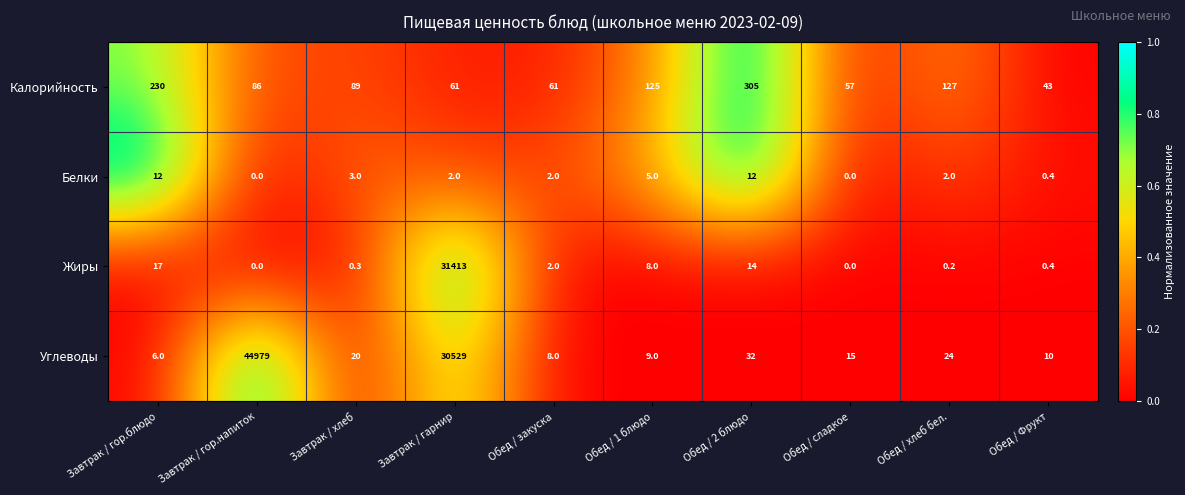

Between Завтрак / гор.блюдо and Завтрак / гор.напиток, which series saw the biggest shift?

Углеводы